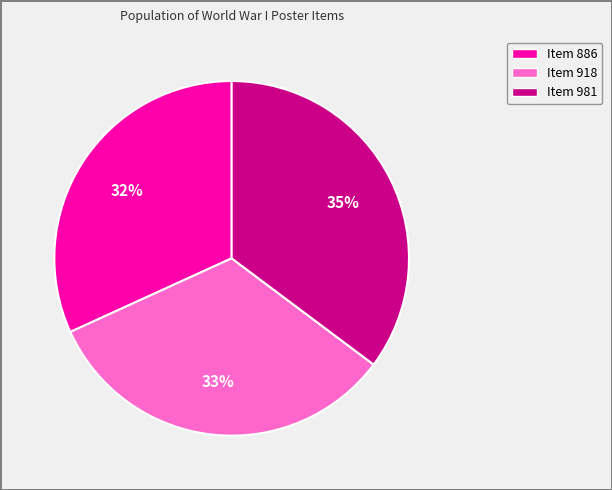

To the nearest percent, what is the average slice percentage?

33%